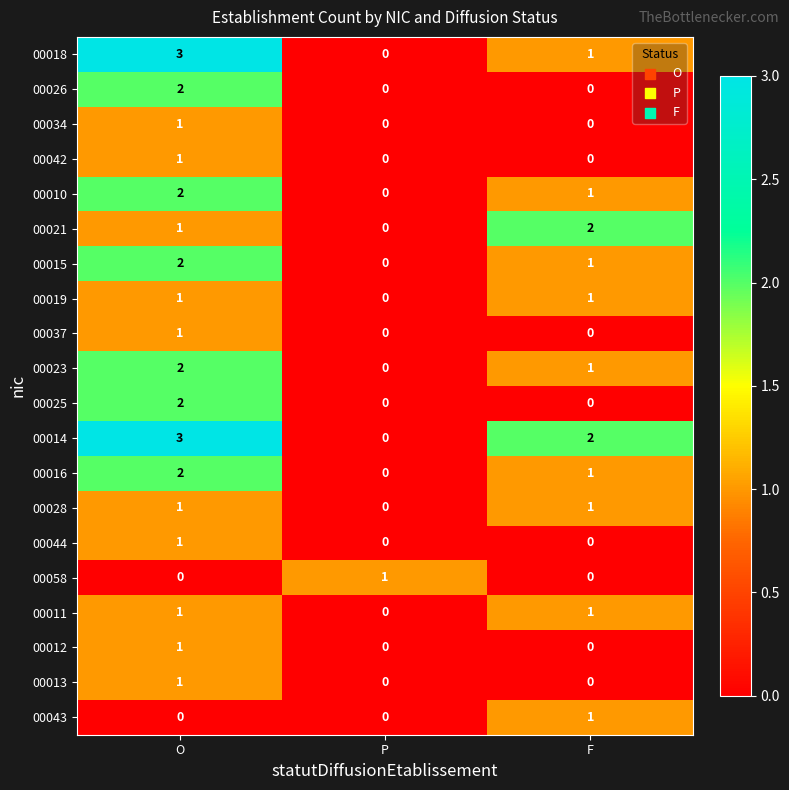

The 00025 series shows 0 at F. True or false?

True